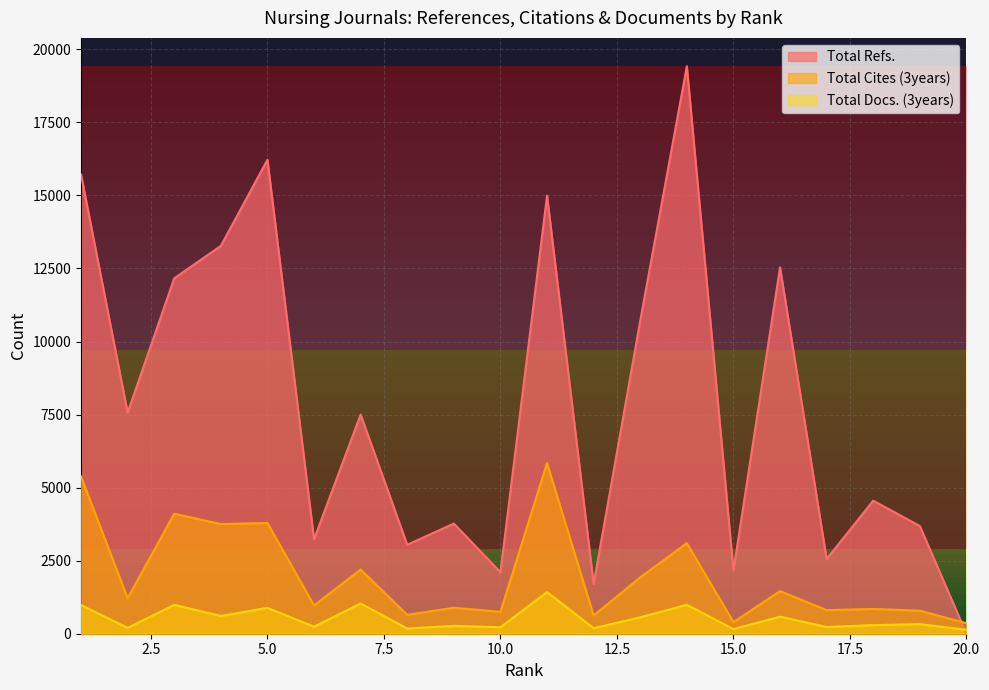

Where does the Total Docs. (3years) series first go above 328?

1